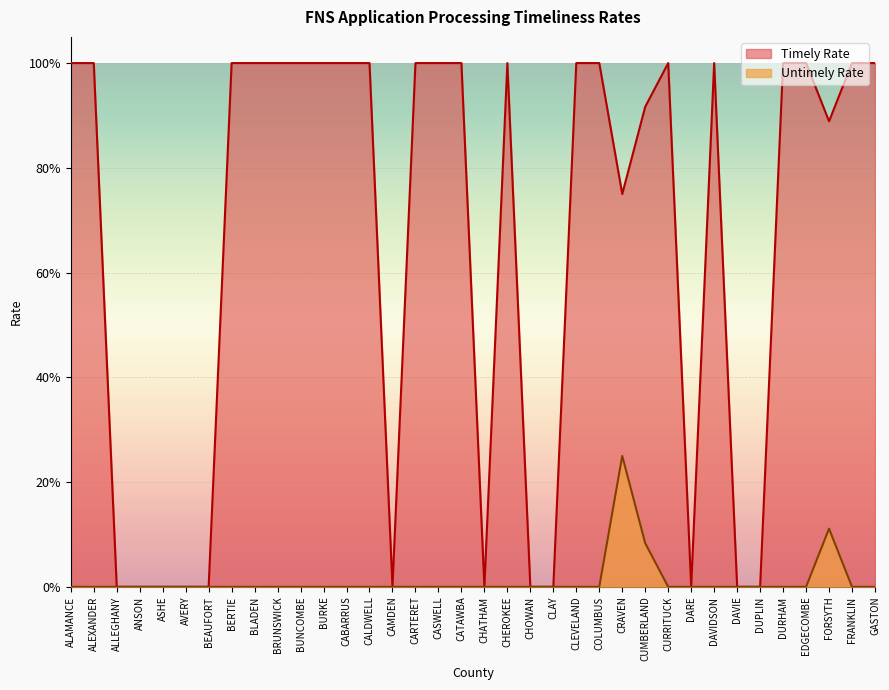

At which label does Timely Rate reach its peak?

ALAMANCE